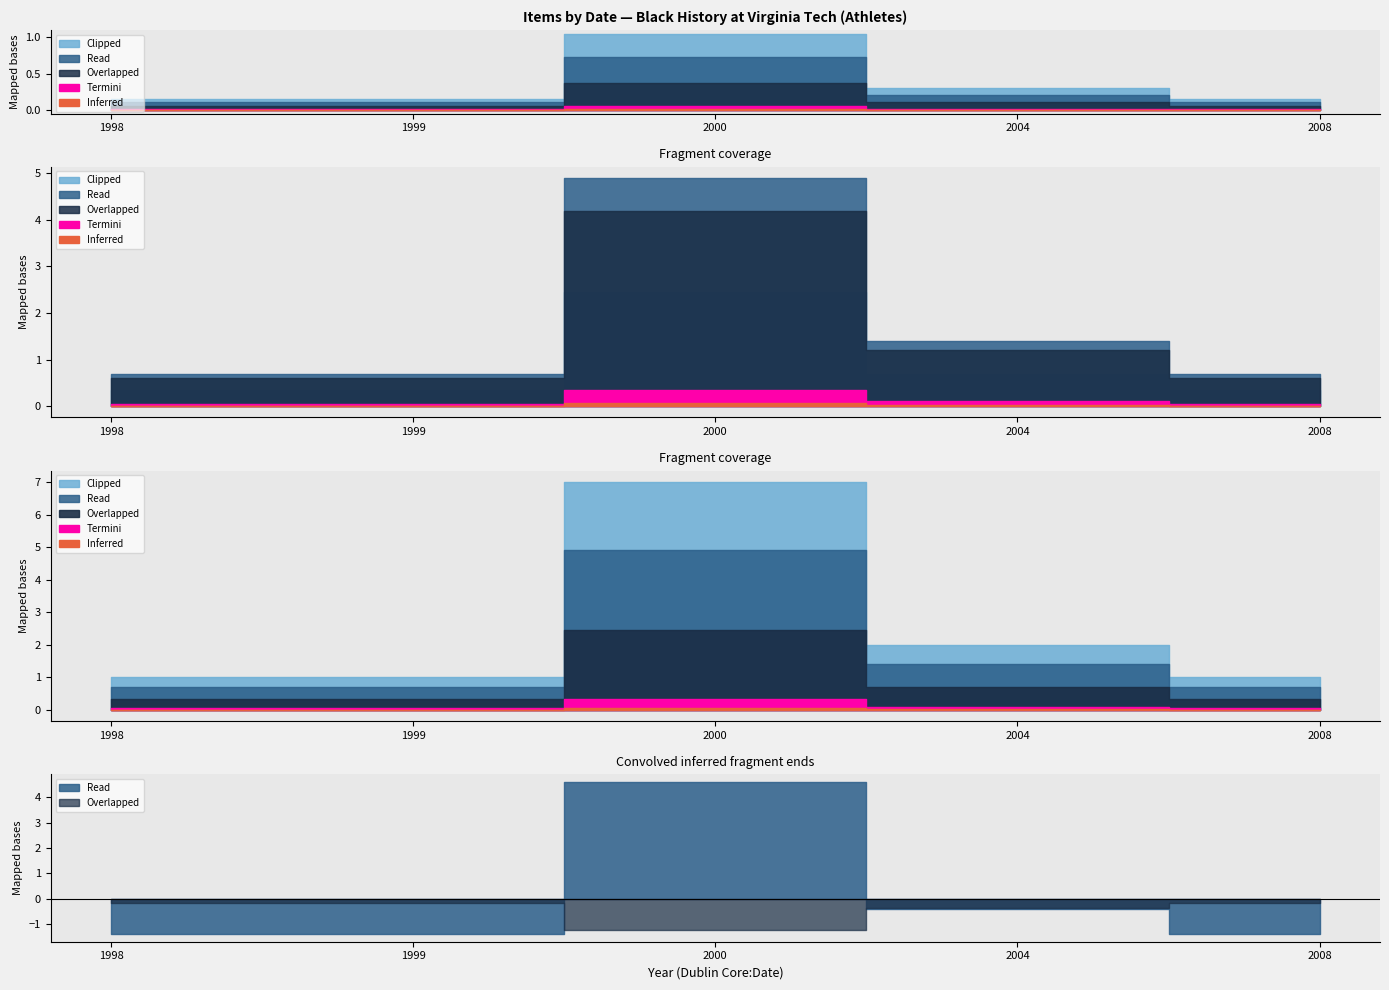

What is the value of the Overlapped point at the 13th from the left?

1